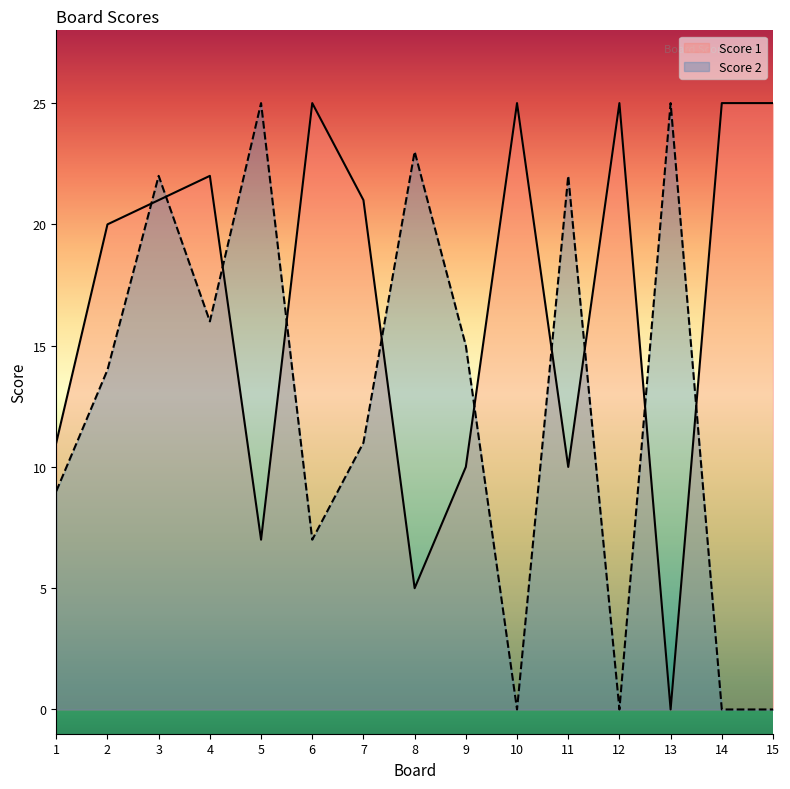

What is the sum of all Score 1 values?

252